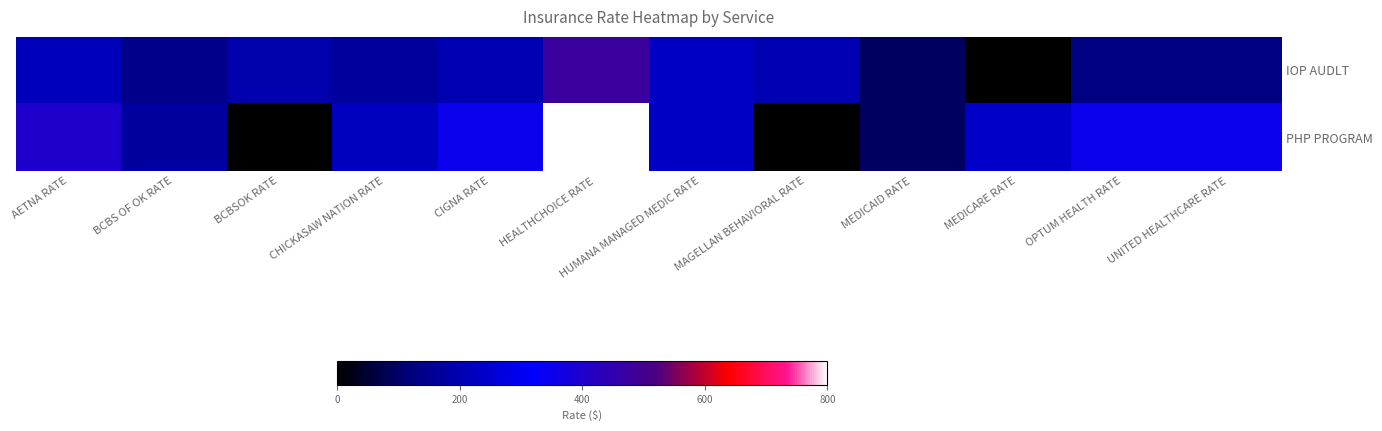

Count the number of data series in this chart.

2